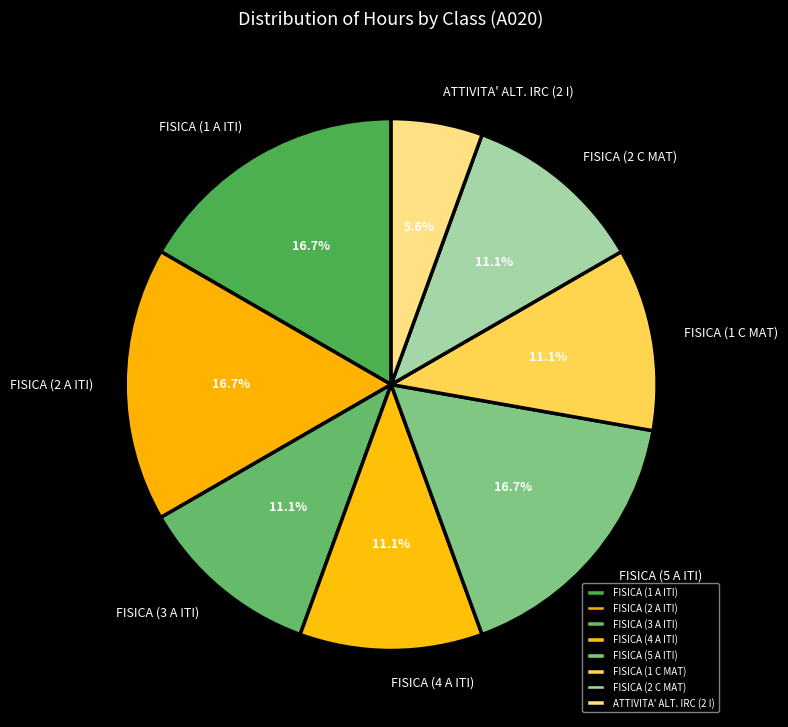

Does any single category account for the majority?

No